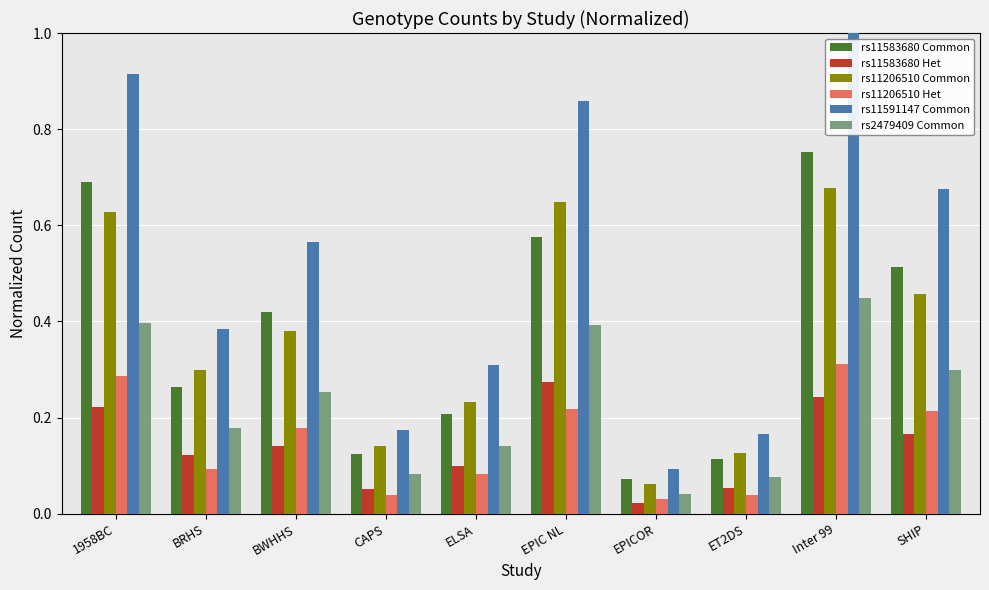

Which series has the largest range (max minus min)?

rs11591147 Common